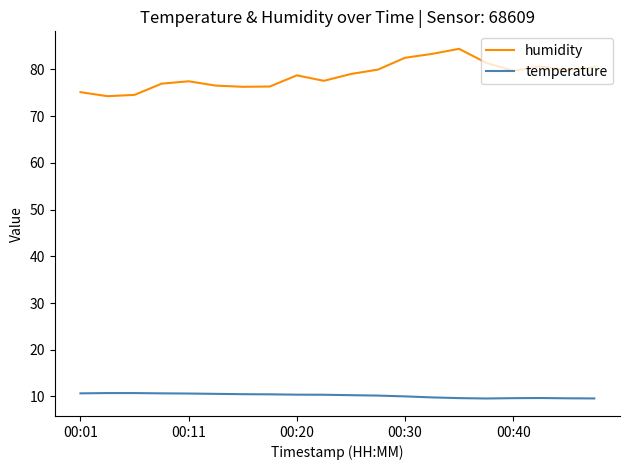

True or false: temperature and humidity cross at least once.

False